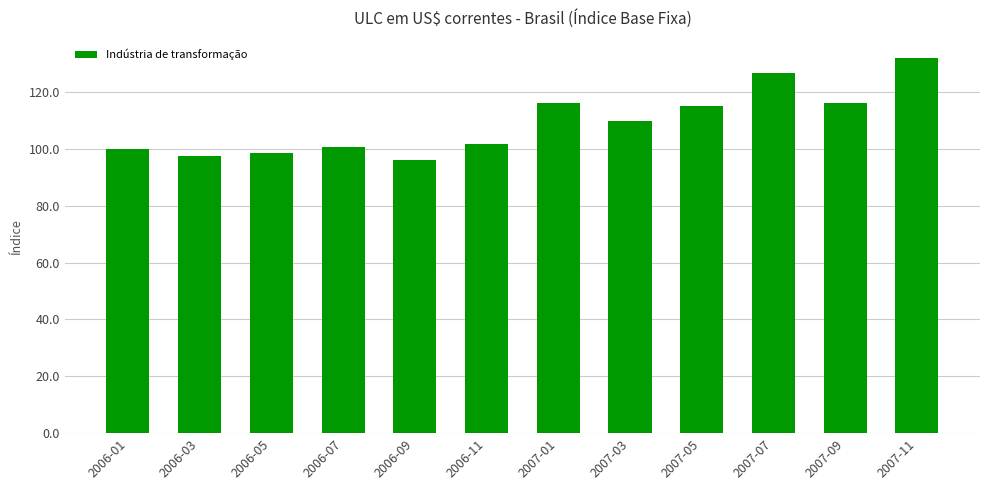

At which category does the chart reach its peak across all series?

2007-11